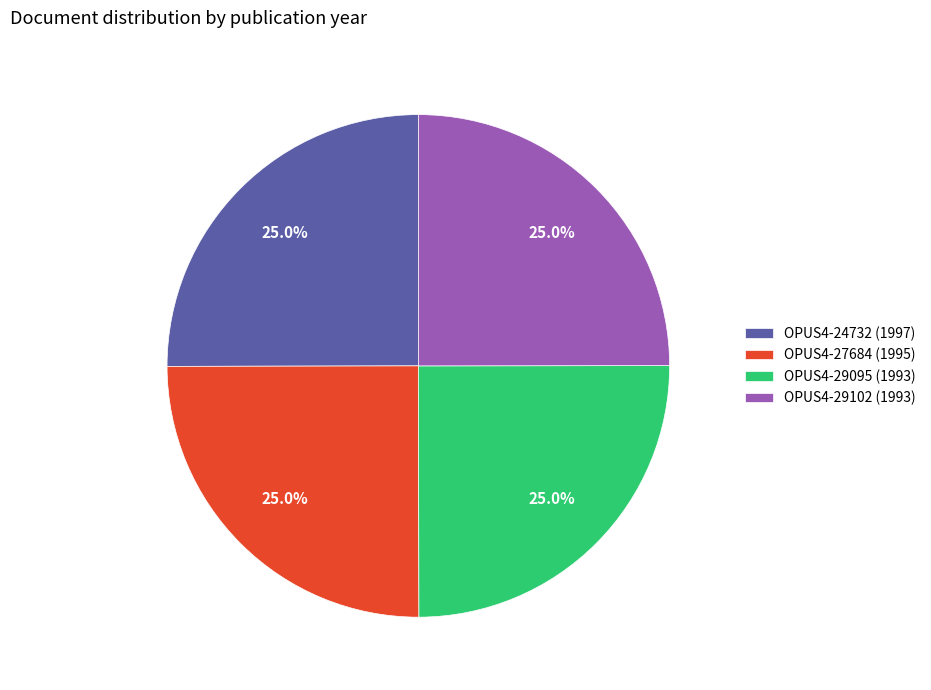

The OPUS4-24732 (1997) slice represents 25% of the pie. True or false?

True